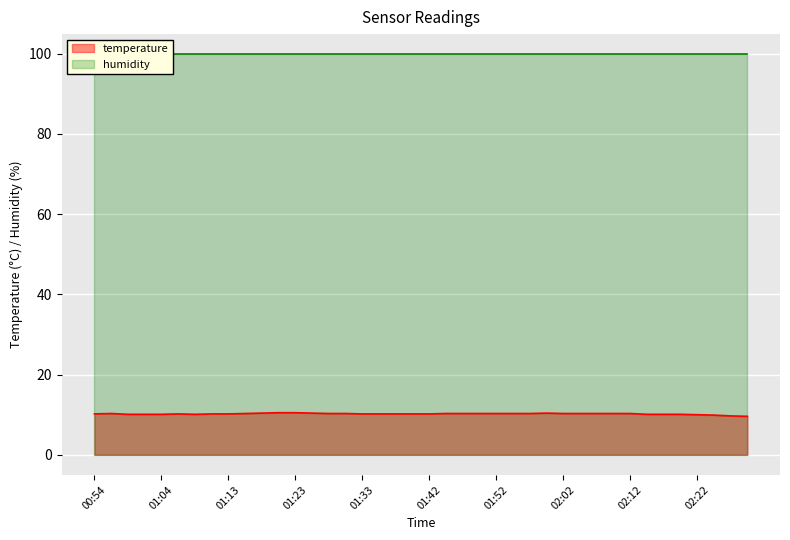

At which label does the data first exceed 10?

00:54